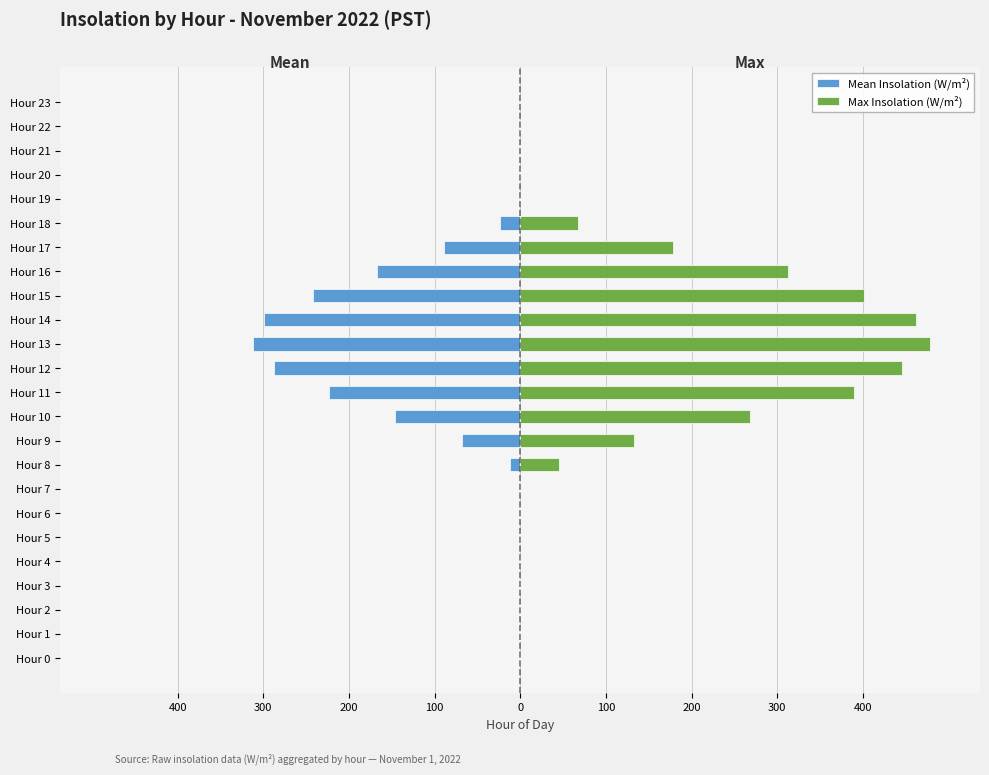

At how many categories does at least one series exceed 470?

1